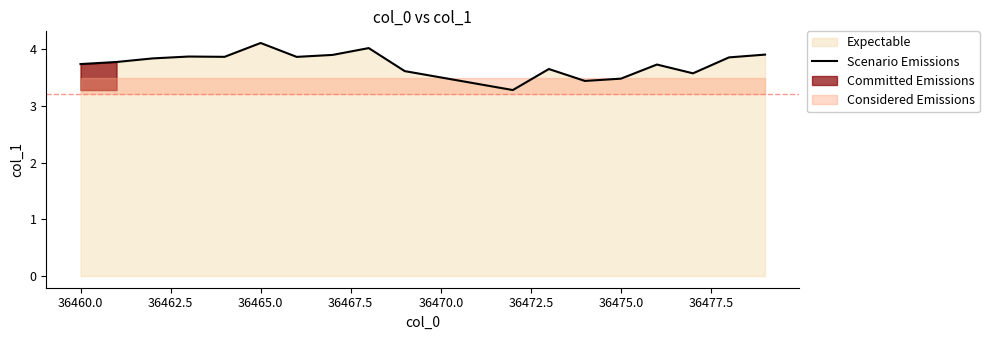

What is the minimum value for Scenario Emissions?

3.3